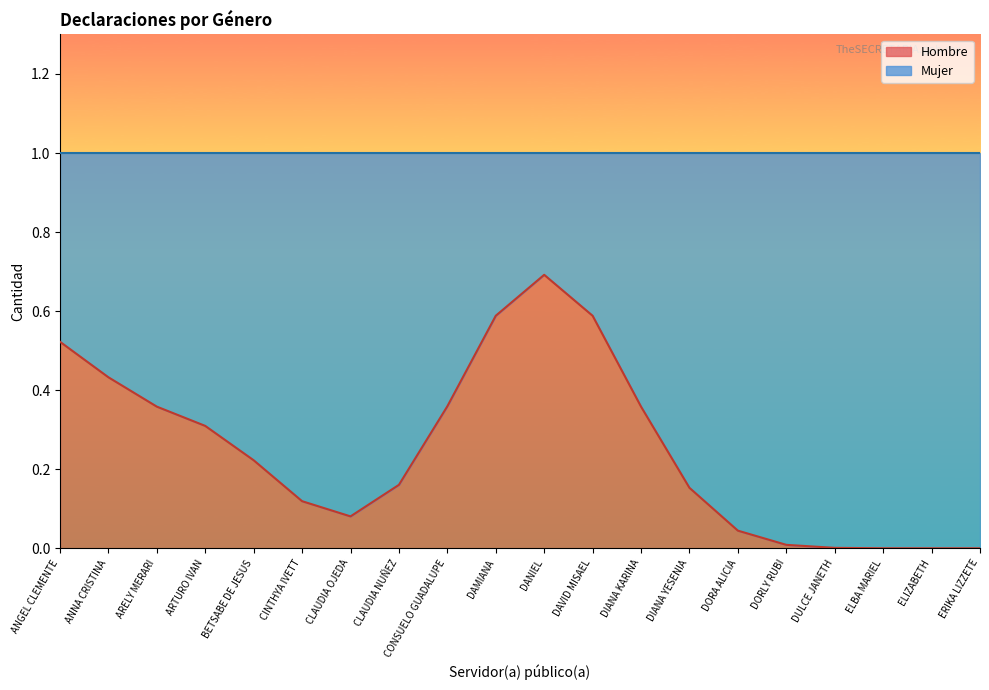

What are all the series names shown in the legend?

Hombre, Mujer